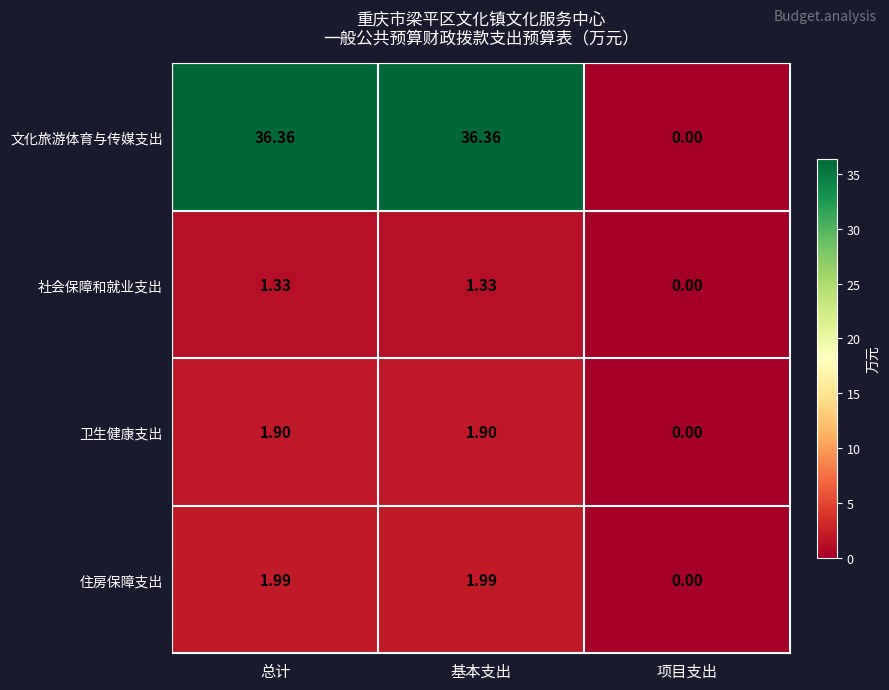

Which series changed the most between 总计 and 项目支出?

文化旅游体育与传媒支出